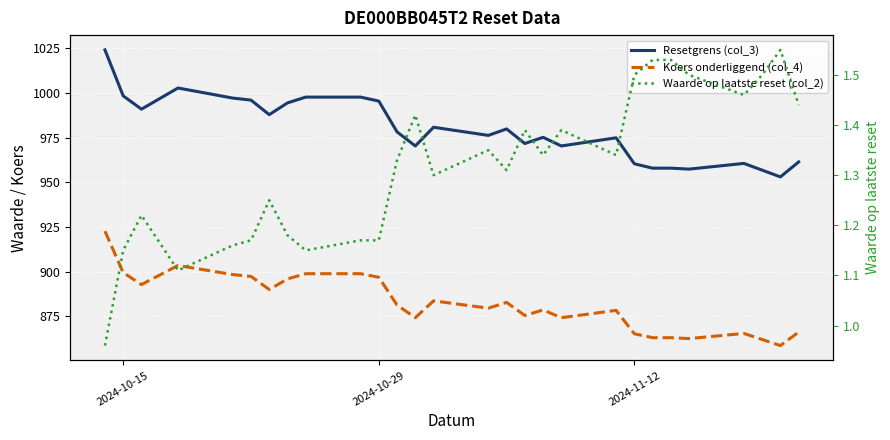

Which series has the largest total across all categories?

Resetgrens (col_3)